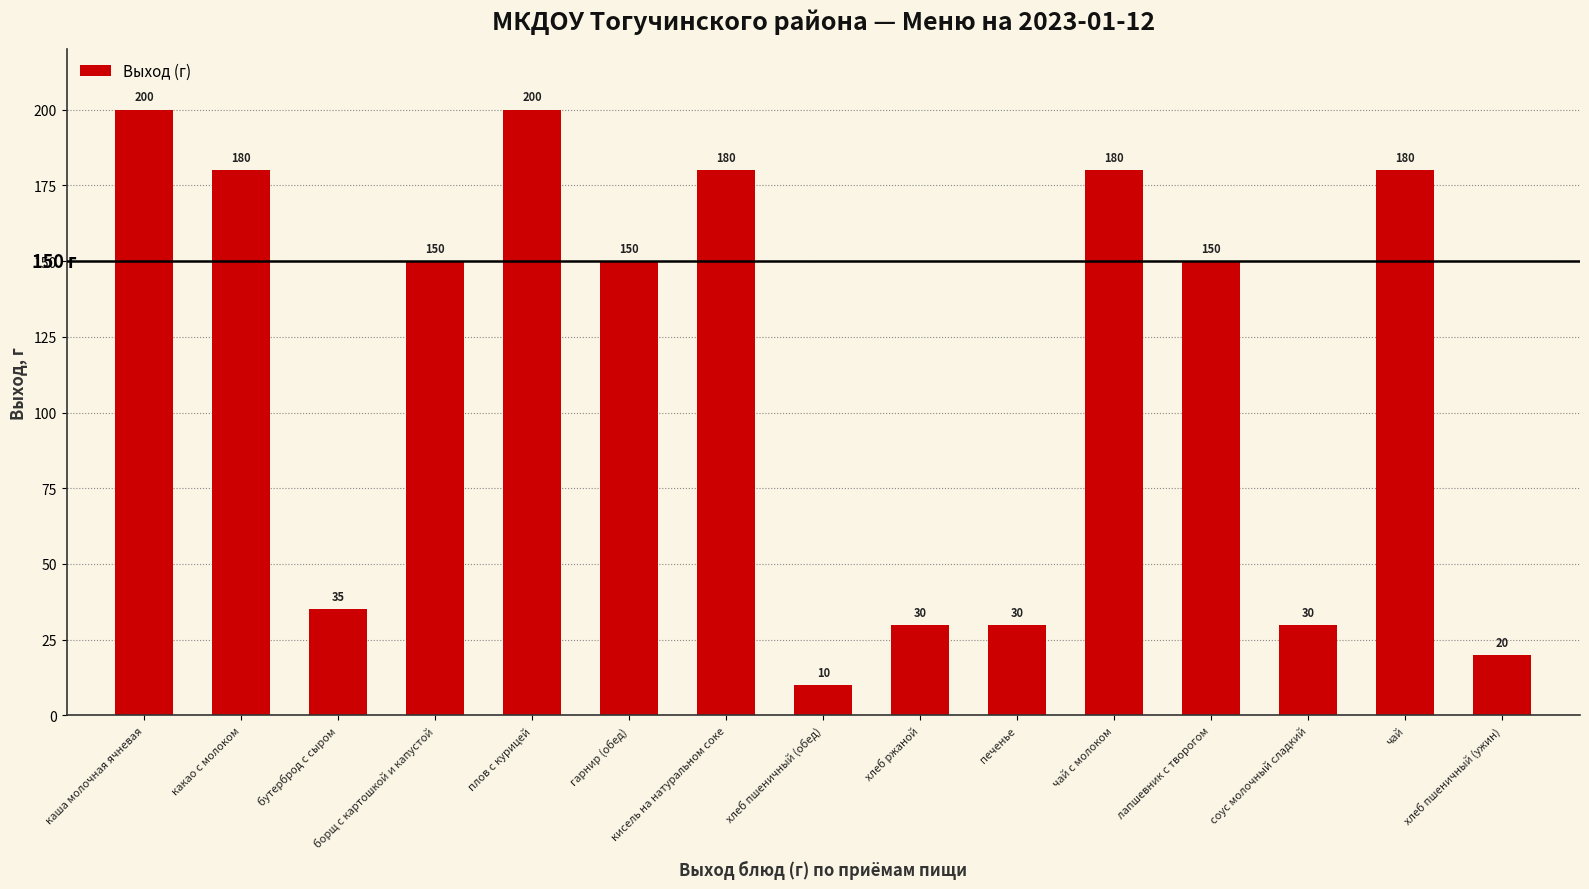

How many data points are less than 150?

6